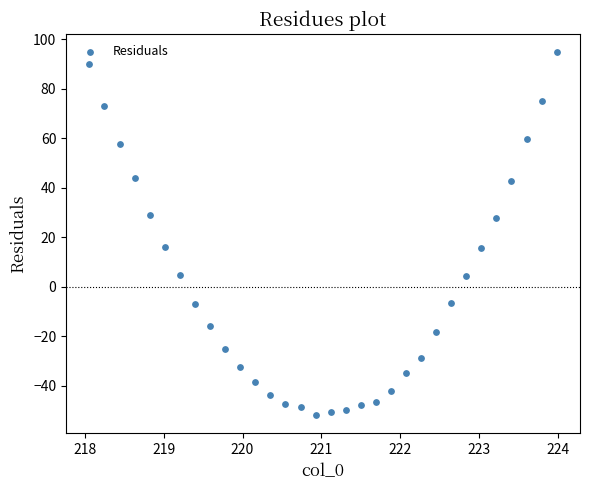

What is the range of Y values (max minus min)?

146.6